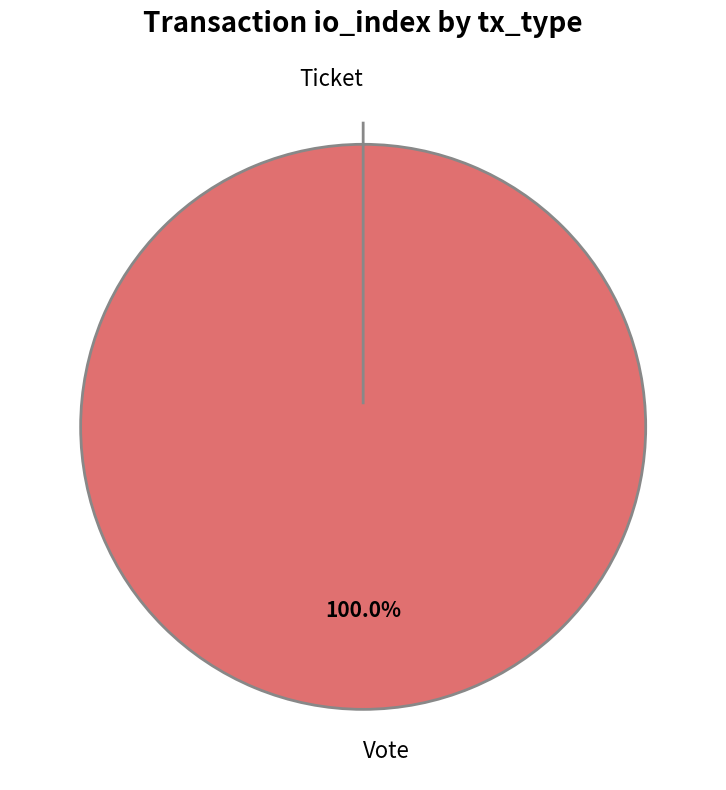

Does Ticket account for over 50% of the chart?

No